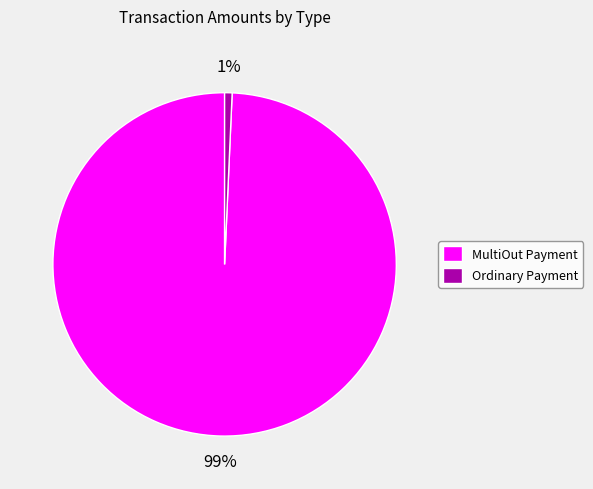

Which slice is the largest?

MultiOut Payment